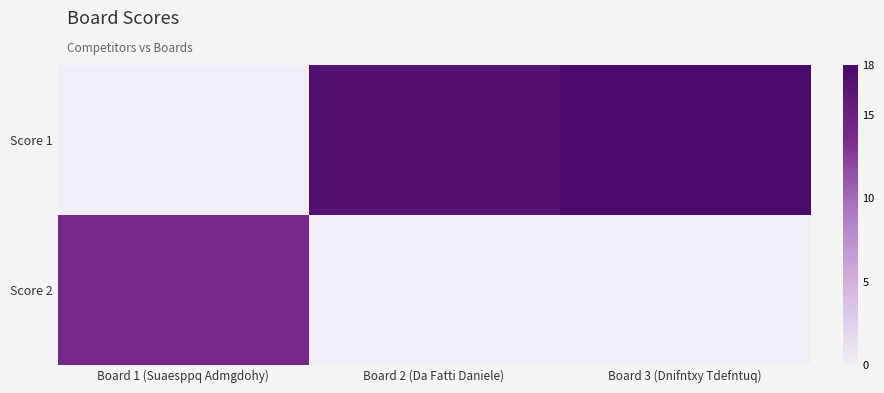

Reading left to right, what are all the values shown in this chart?

Score 1: Board 1 (Suaesppq Admgdohy)=0	Board 2 (Da Fatti Daniele)=17	Board 3 (Dnifntxy Tdefntuq)=18
Score 2: Board 1 (Suaesppq Admgdohy)=14	Board 2 (Da Fatti Daniele)=0	Board 3 (Dnifntxy Tdefntuq)=0